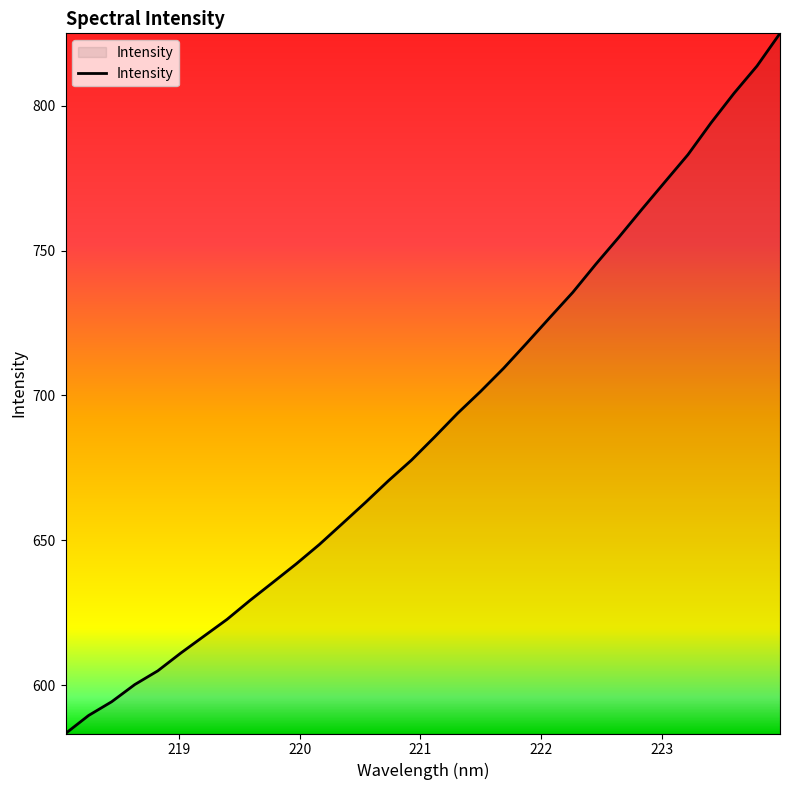

What is the minimum value shown in the chart?

583.3